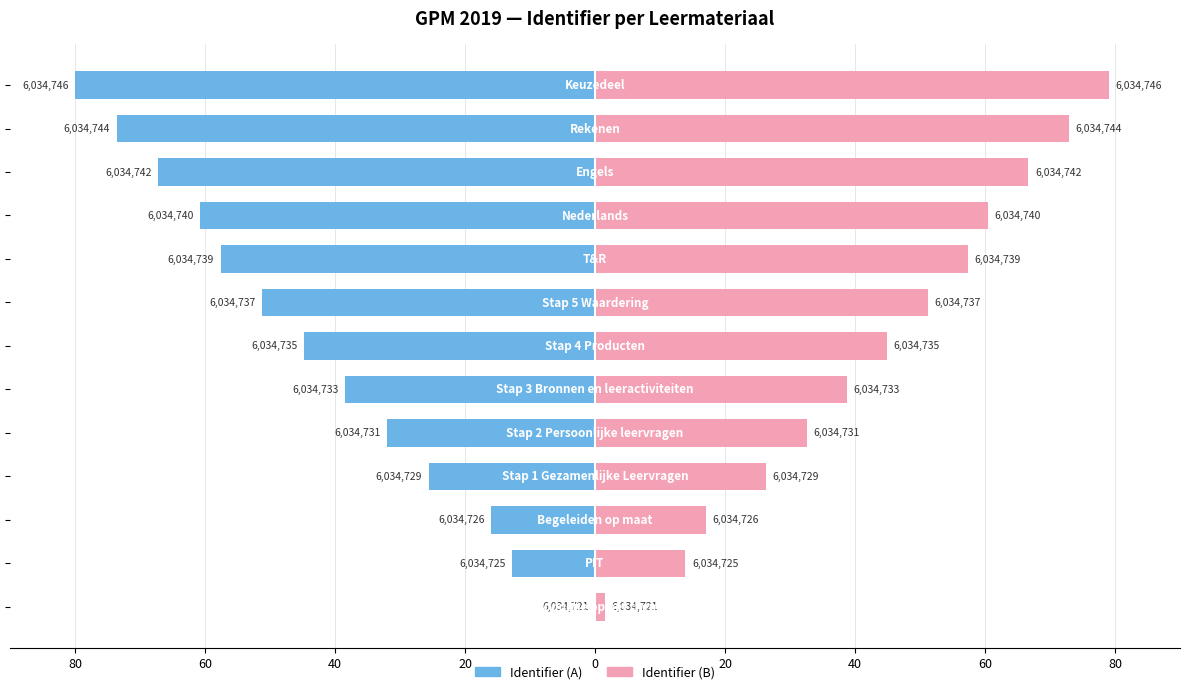

What is the value of the Identifier (B) bar at the 12th from the left?

72.9